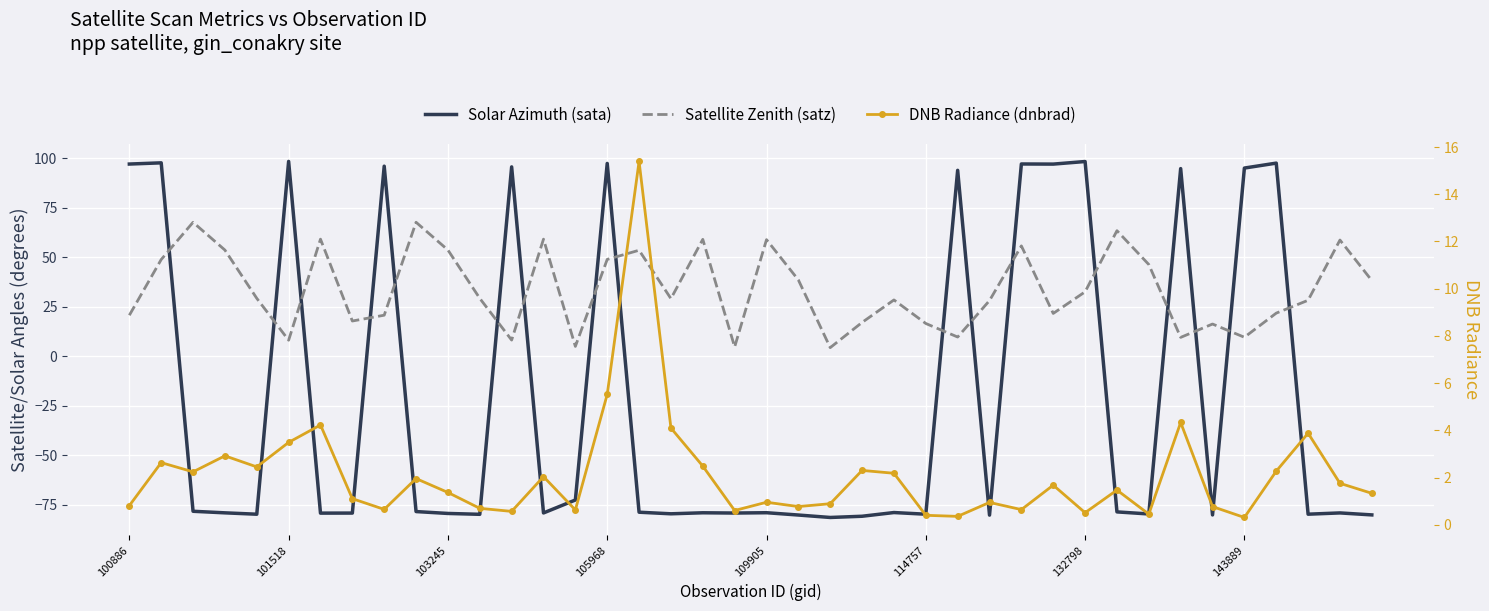

Which has a higher value, 23 or 18?

18